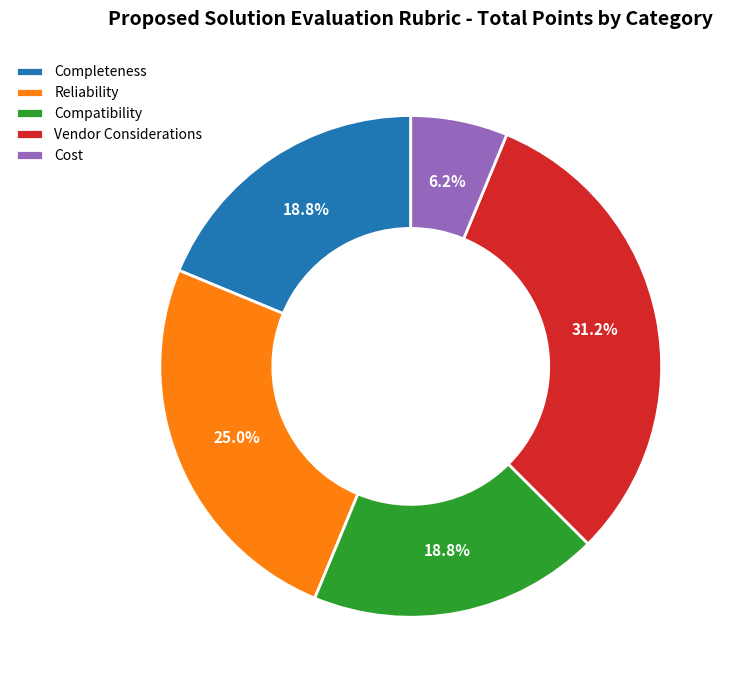

Approximately how many times larger is the value at Vendor Considerations compared to Compatibility?

1.7